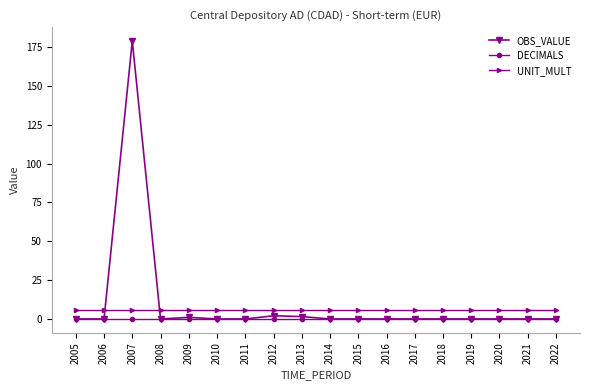

What is the total value across all series at 2020?

6.0